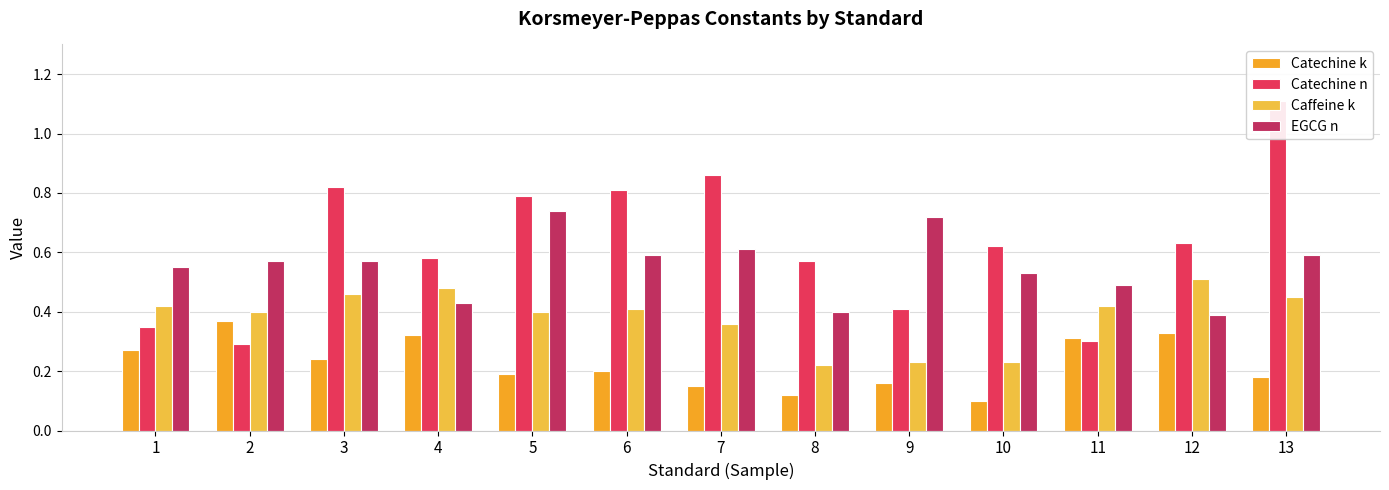

How many groups of bars are there?

13